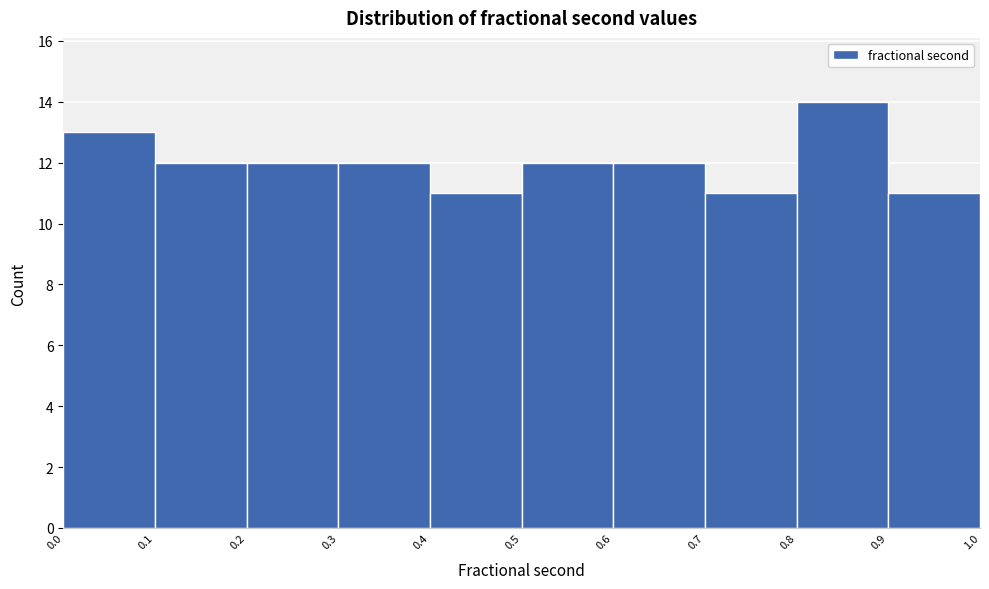

Reading left to right, transcribe this chart: for each bar, give the range it covers on the x-axis and its height. The values are not printed on the chart, so give them approximately, as read against the axis.

0.0 to 0.1: 13
0.1 to 0.2: 12
0.2 to 0.3: 12
0.3 to 0.4: 12
0.4 to 0.5: 11
0.5 to 0.6: 12
0.6 to 0.7: 12
0.7 to 0.8: 11
0.8 to 0.9: 14
0.9 to 1.0: 11